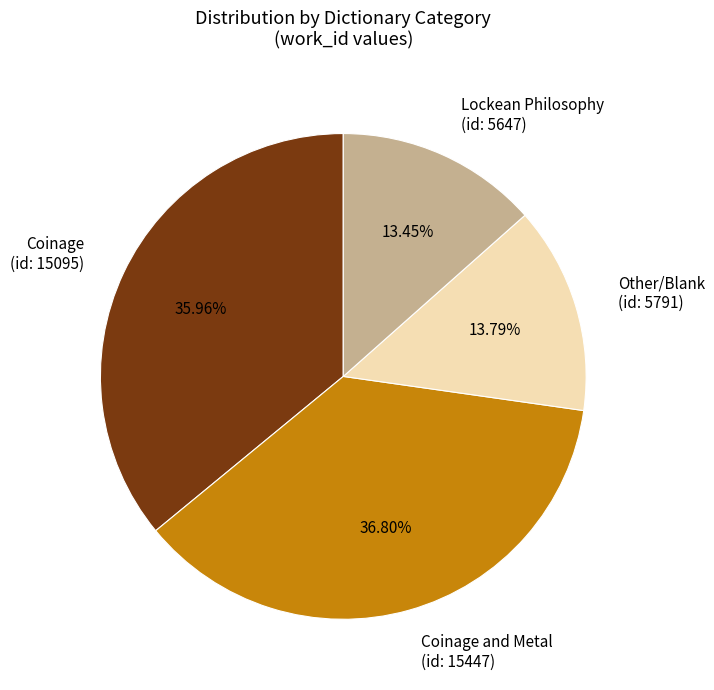

Is there a majority slice in this chart?

No